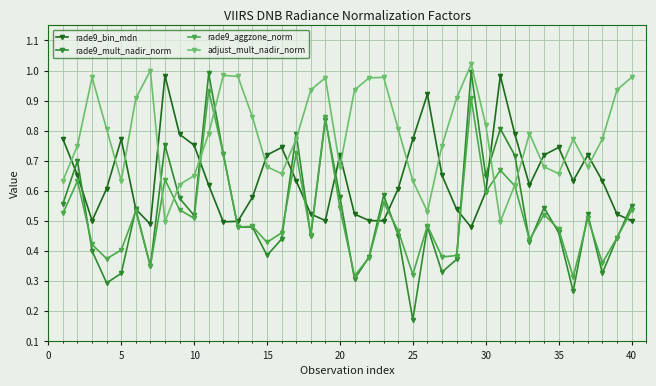

Which series has the largest range (max minus min)?

rade9_mult_nadir_norm